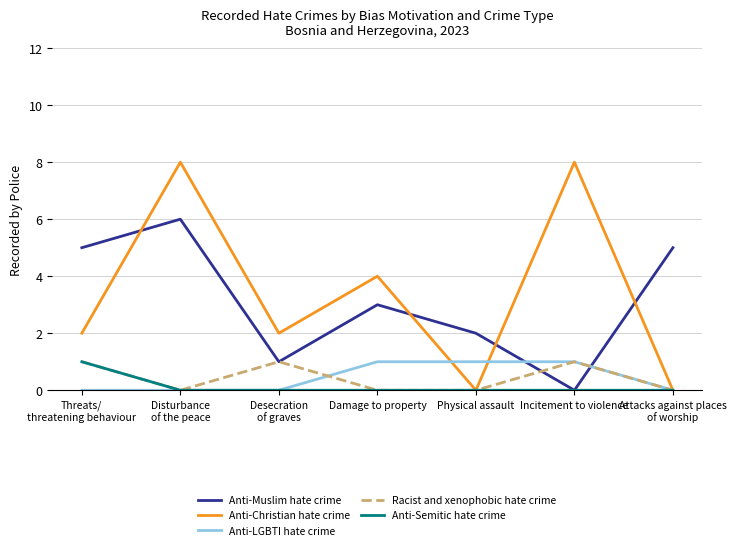

Is the value of Anti-Semitic hate crime at Incitement to violence greater than the value of Anti-Christian hate crime at Incitement to violence?

No